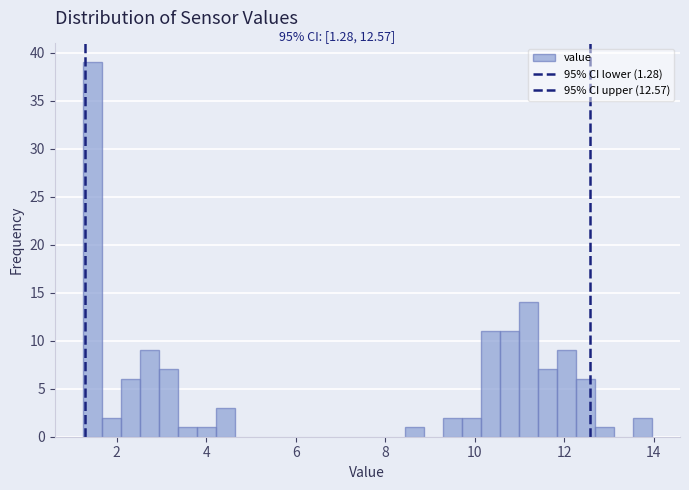

Read against the x-axis, roughly where is the centre of the tallest bar?

1.4